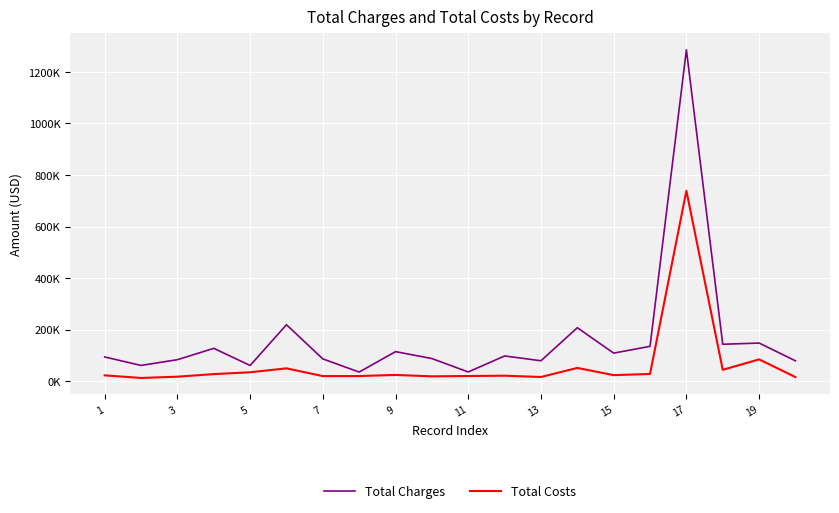

True or false: Total Costs and Total Charges intersect in this chart.

False